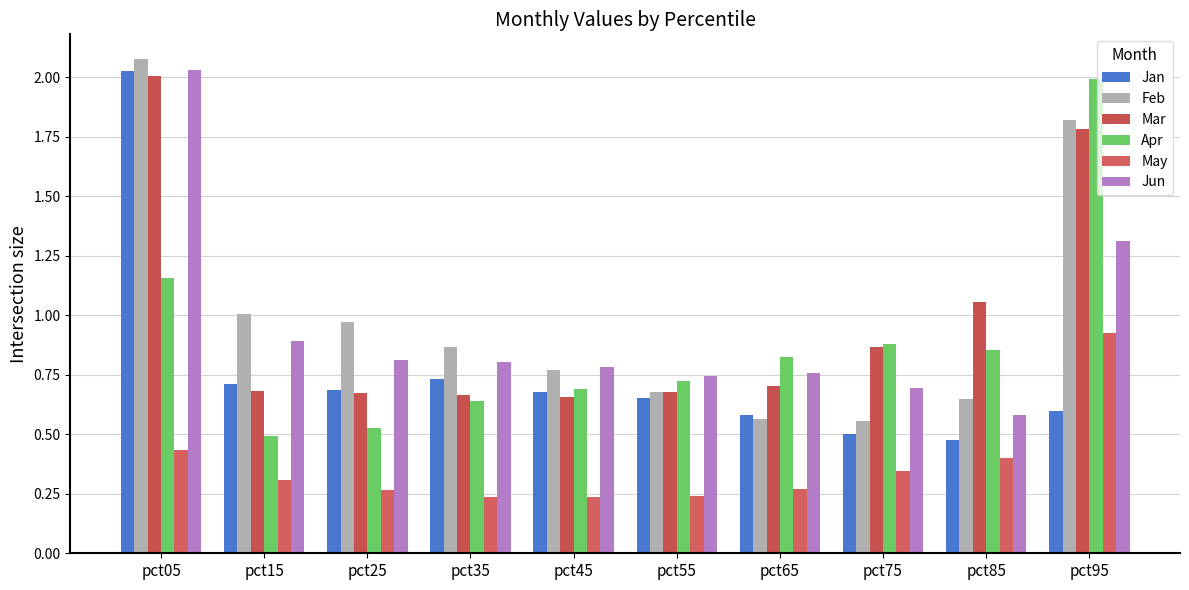

Reading left to right, list all the values displayed in this chart.

Jan: 2.0	0.7	0.7	0.7	0.7	0.7	0.6	0.5	0.5	0.6
Feb: 2.1	1.0	1.0	0.9	0.8	0.7	0.6	0.6	0.6	1.8
Mar: 2.0	0.7	0.7	0.7	0.7	0.7	0.7	0.9	1.1	1.8
Apr: 1.2	0.5	0.5	0.6	0.7	0.7	0.8	0.9	0.9	2.0
May: 0.4	0.3	0.3	0.2	0.2	0.2	0.3	0.3	0.4	0.9
Jun: 2.0	0.9	0.8	0.8	0.8	0.7	0.8	0.7	0.6	1.3